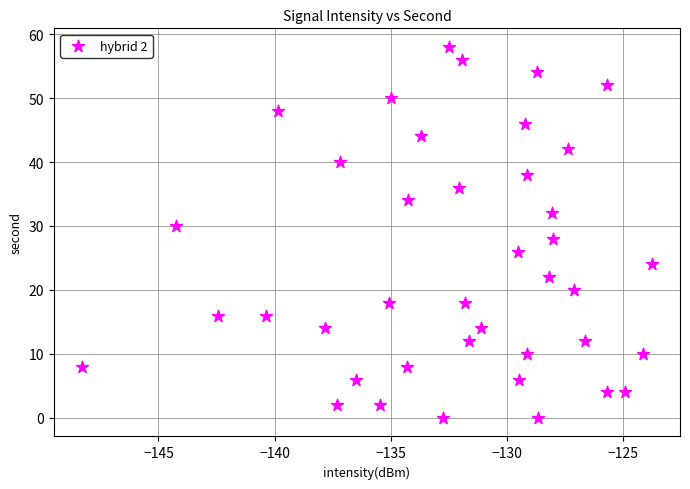

What is the range of Y values (max minus min)?

58